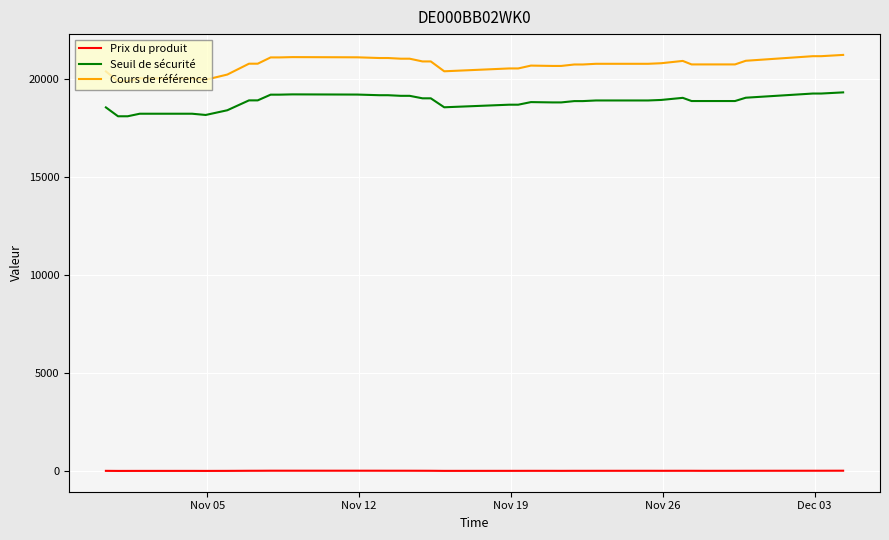

Which series has the widest spread of values?

Cours de référence